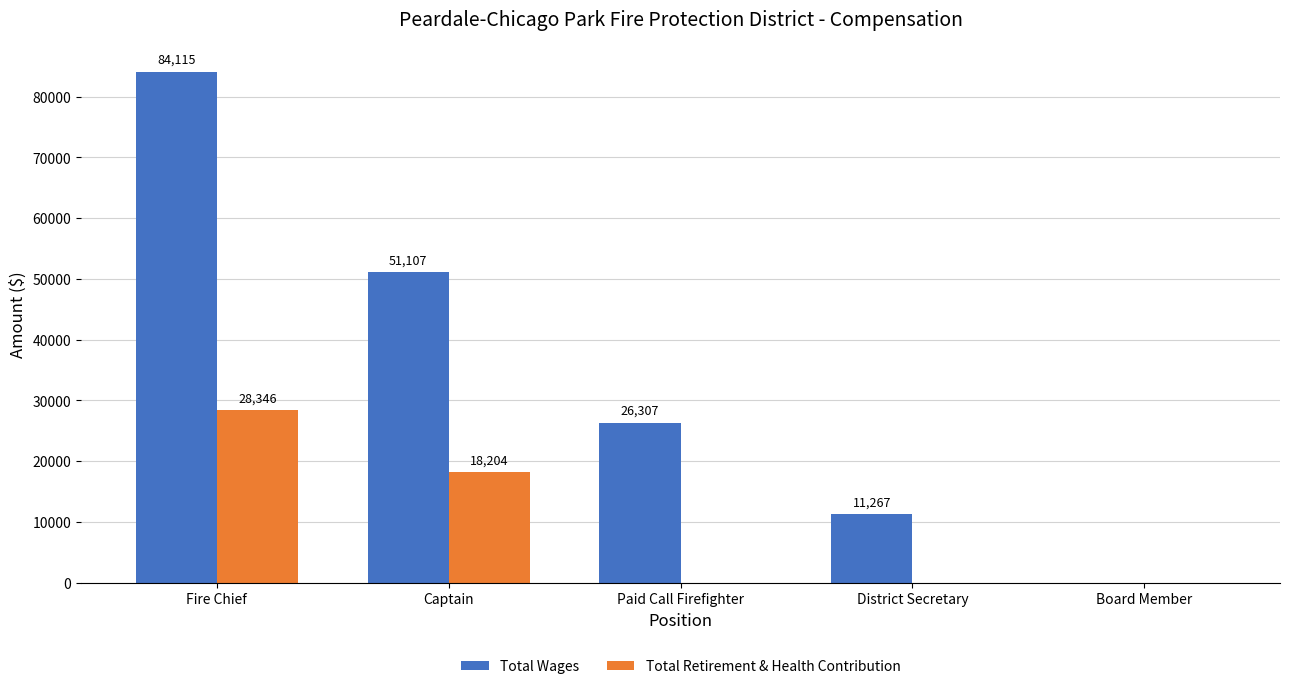

What is the total value across all series at Fire Chief?

112461